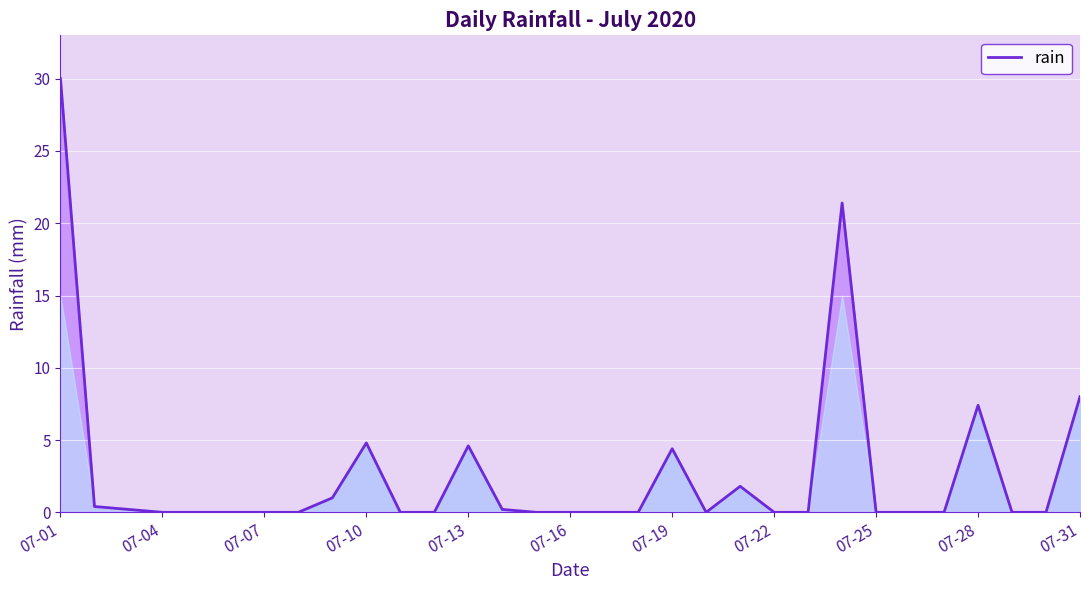

What is the greatest value displayed?

30.0